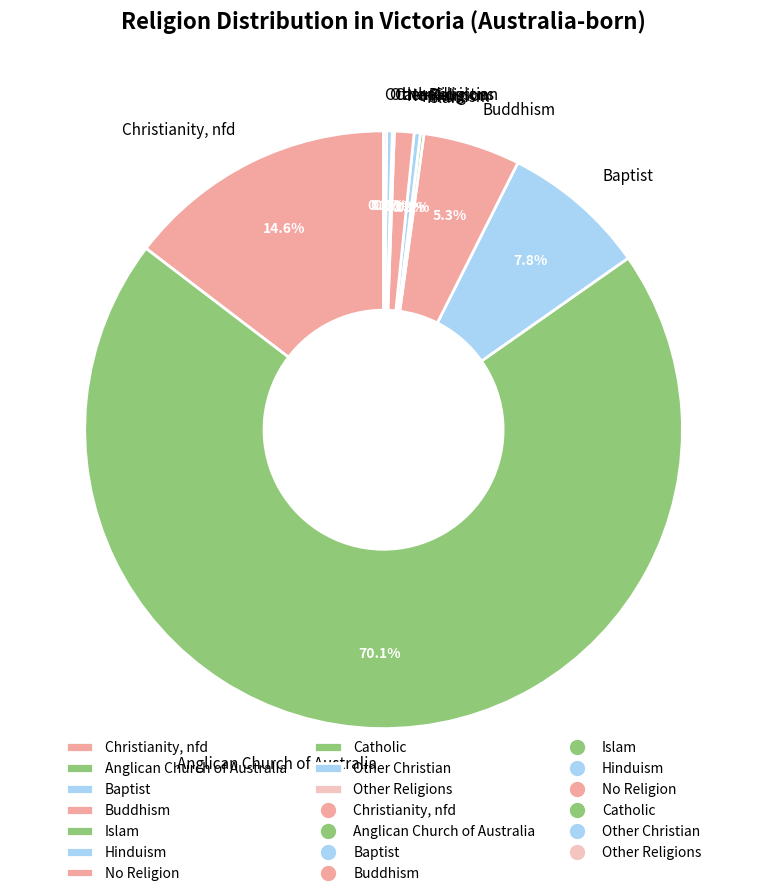

Which category has the biggest portion of the pie?

Anglican Church of Australia